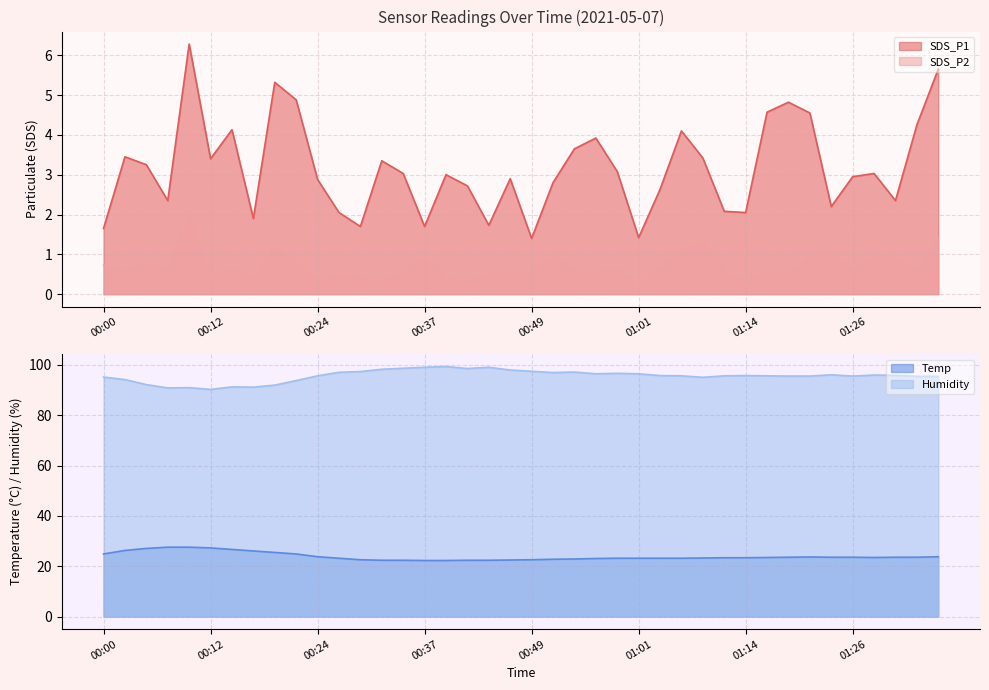

What is the difference between the SDS_P1 values at 00:44 and 01:34?

2.5